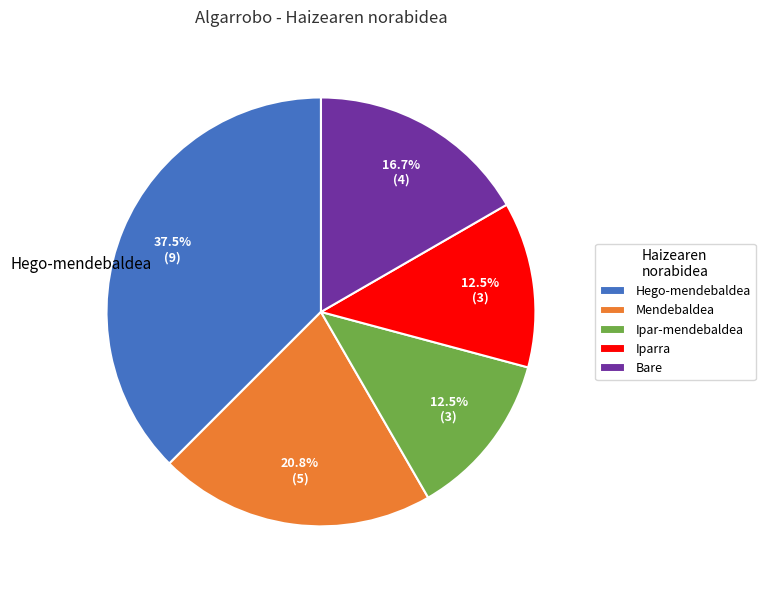

How many slices are in this pie chart?

5